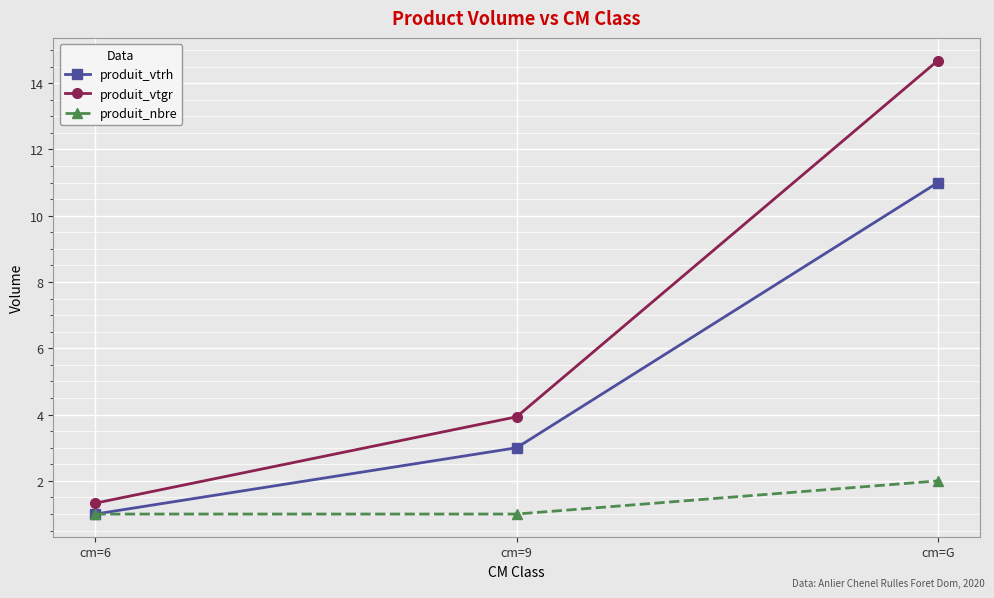

How many lines are shown in the chart?

3